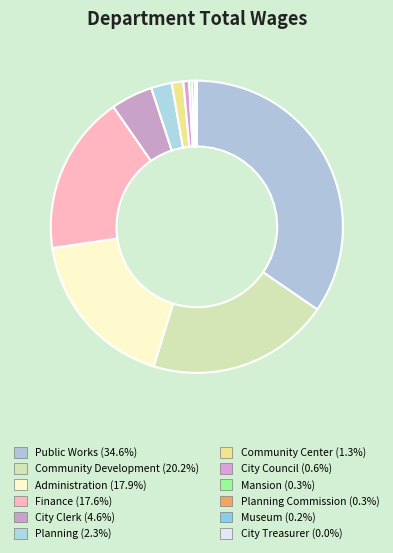

Count the number of slices in the pie.

12